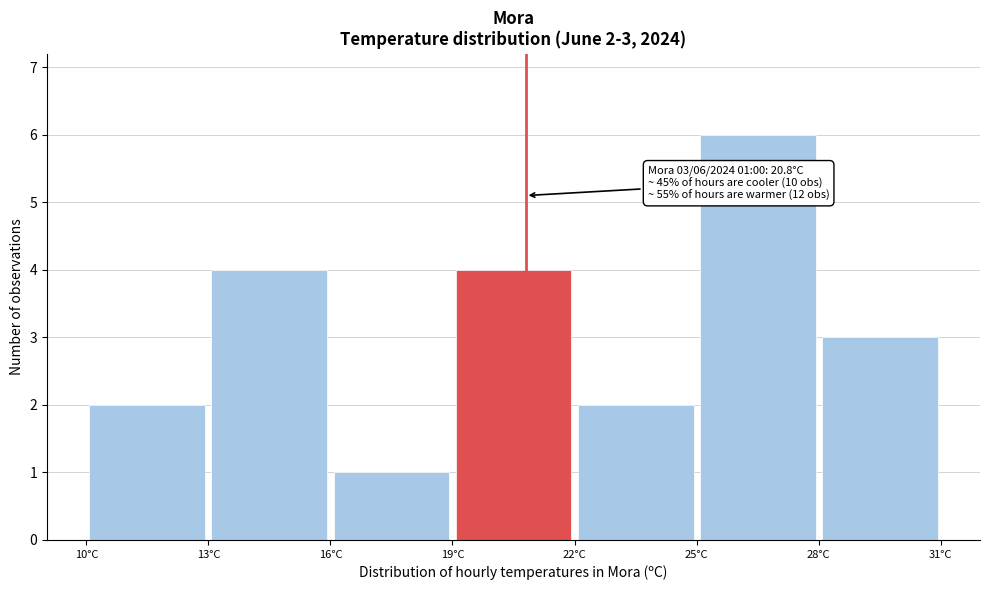

Over which range of the x-axis is the bar tallest?

25 to 28